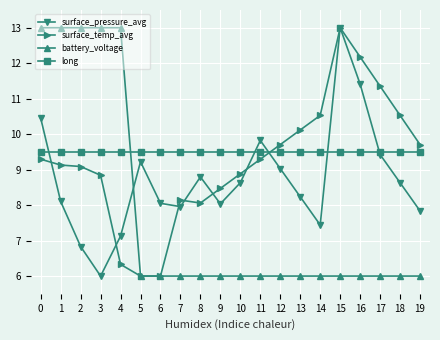

How many interior local valleys does the surface_pressure_avg series have?

4